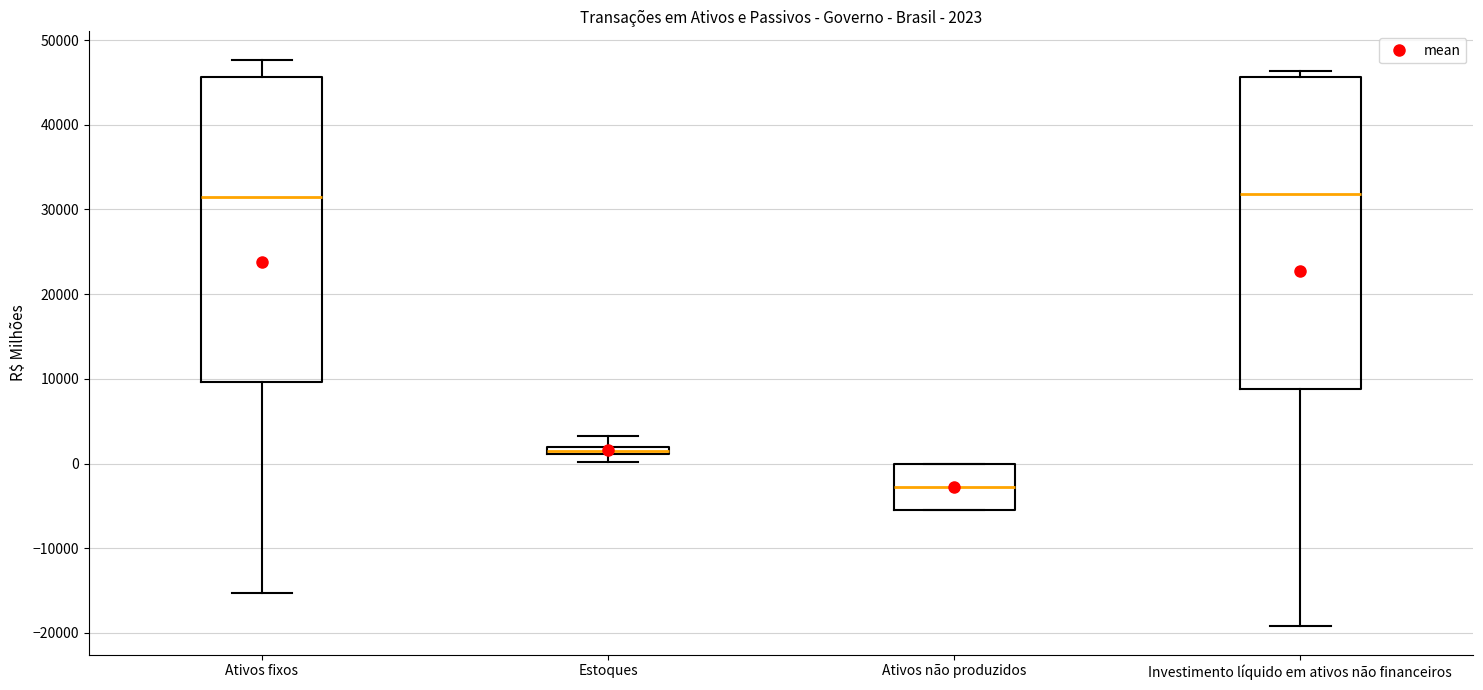

Which box's median line is the lowest?

Ativos não produzidos